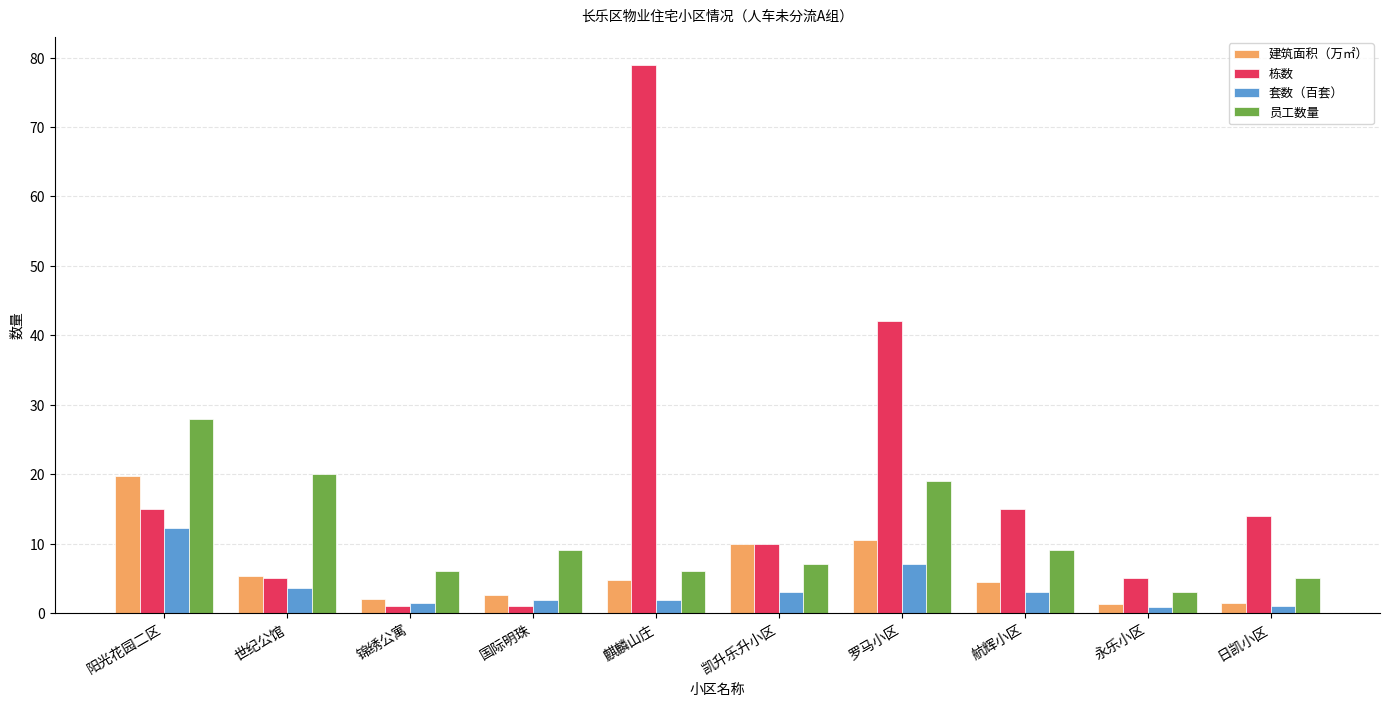

How many bars are there in total?

40